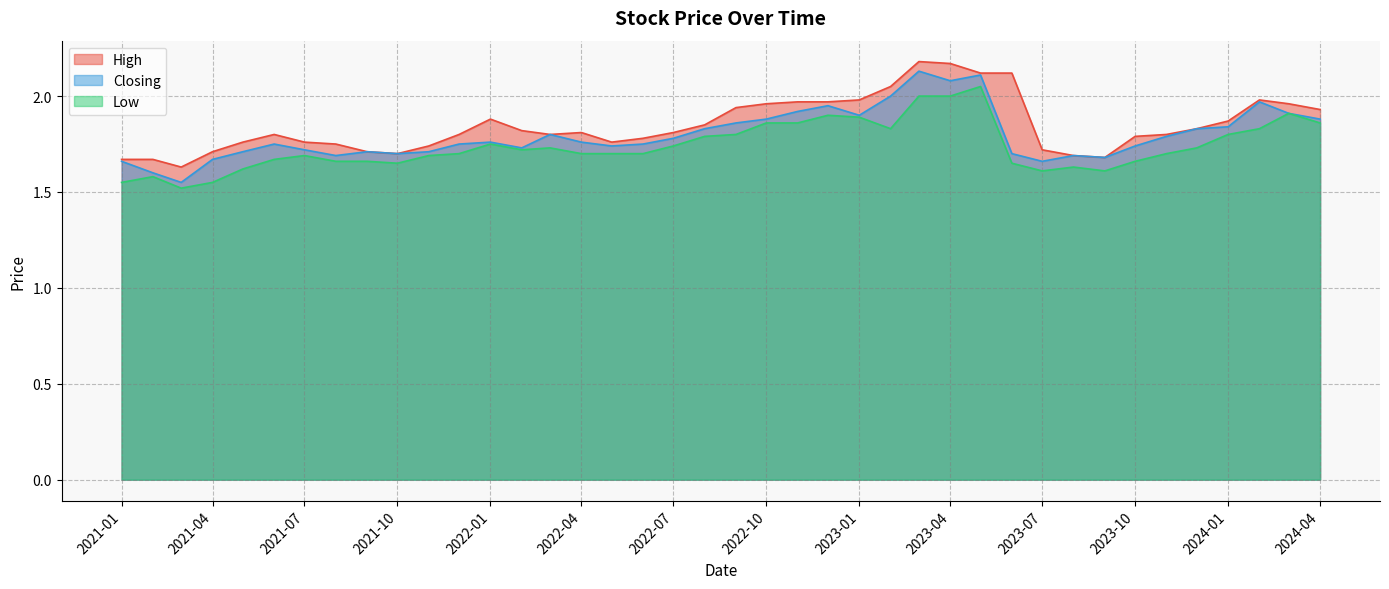

What is the minimum value shown in the chart?

1.5